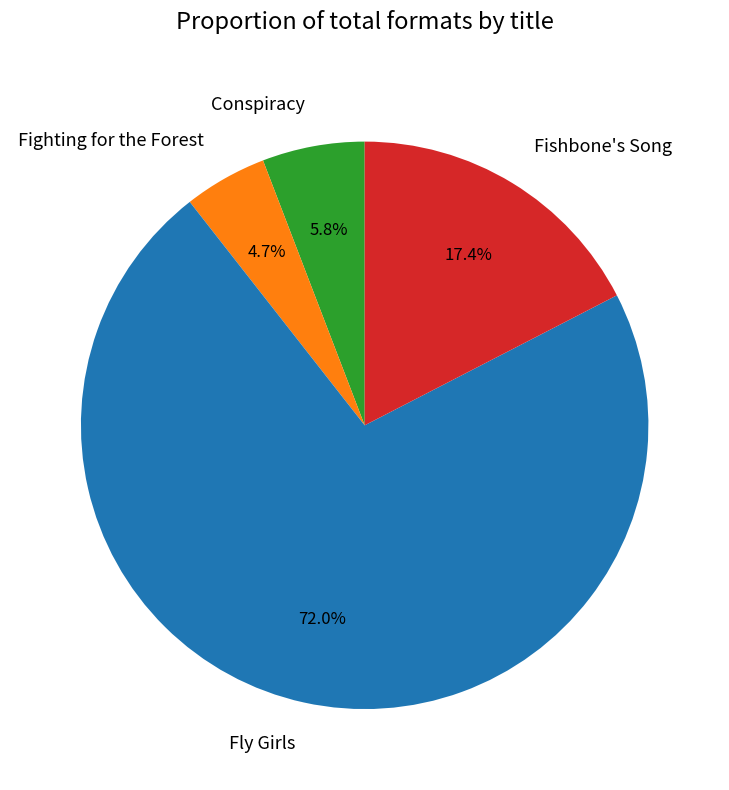

Is there any slice that represents more than half of the pie?

Yes